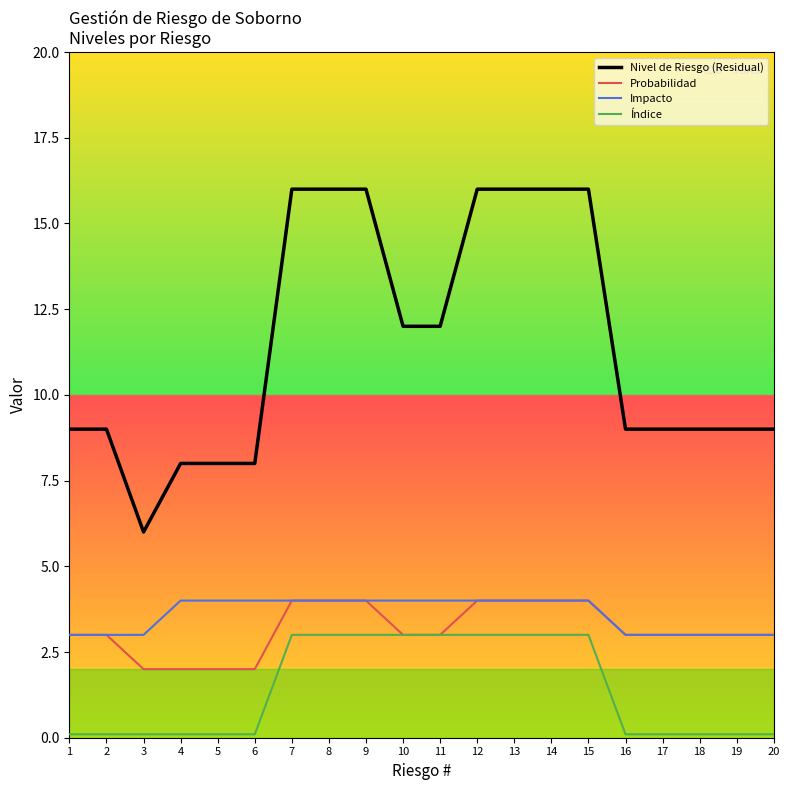

Is the value of Índice at 6 greater than the value of Probabilidad at 4?

No